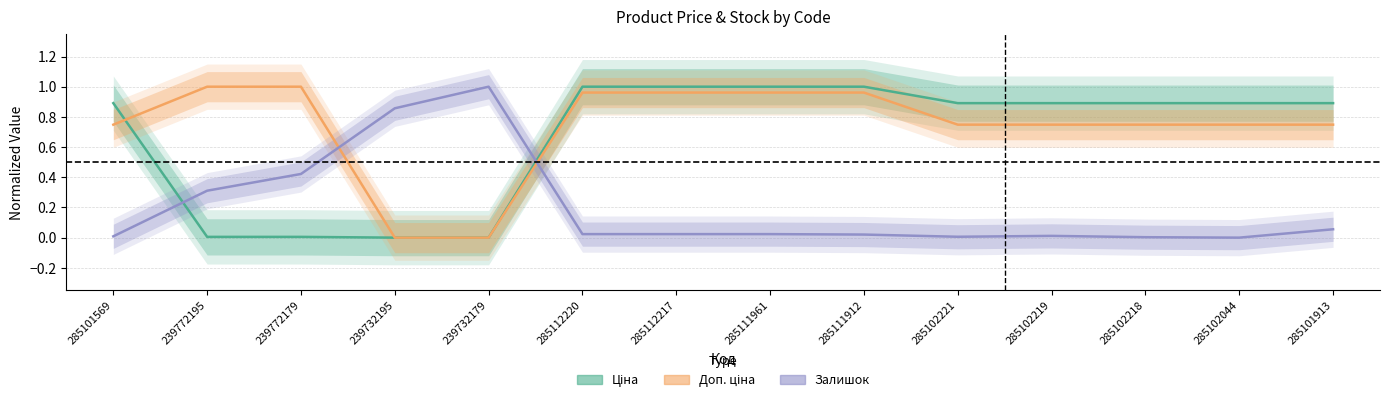

How many positive values does the Ціна series have?

12